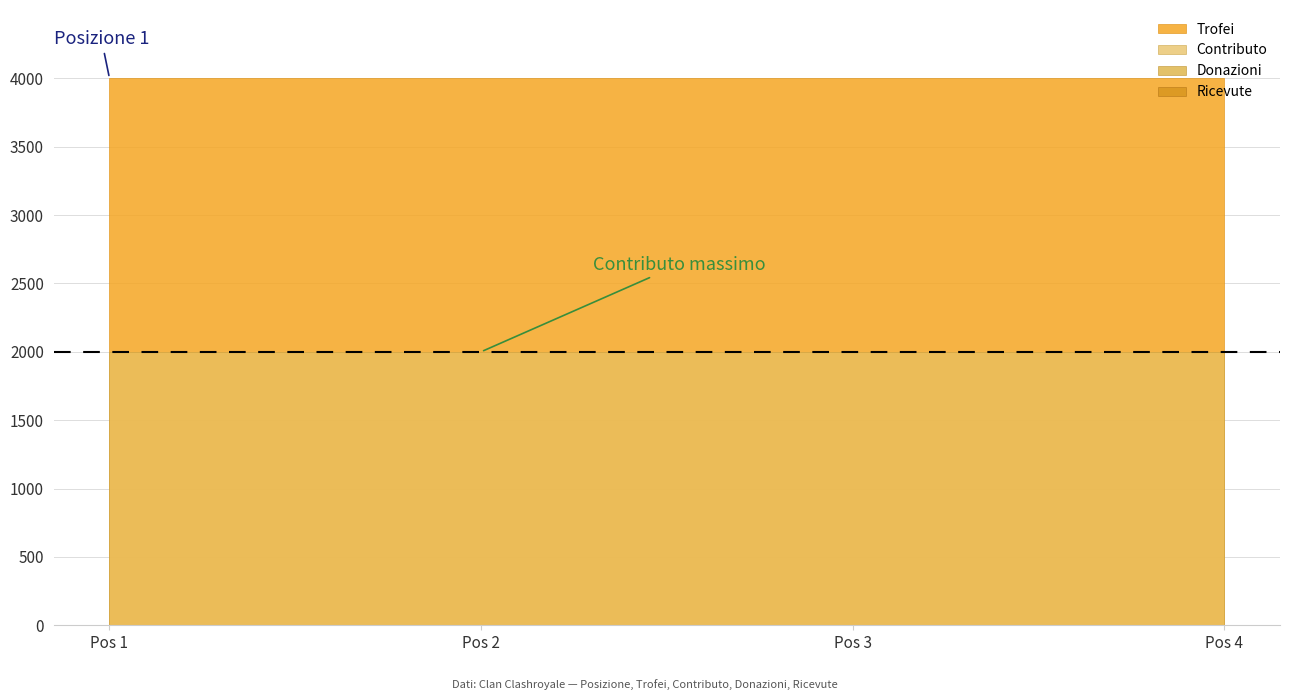

True or false: Contributo has a value of 2000 at 1.

True